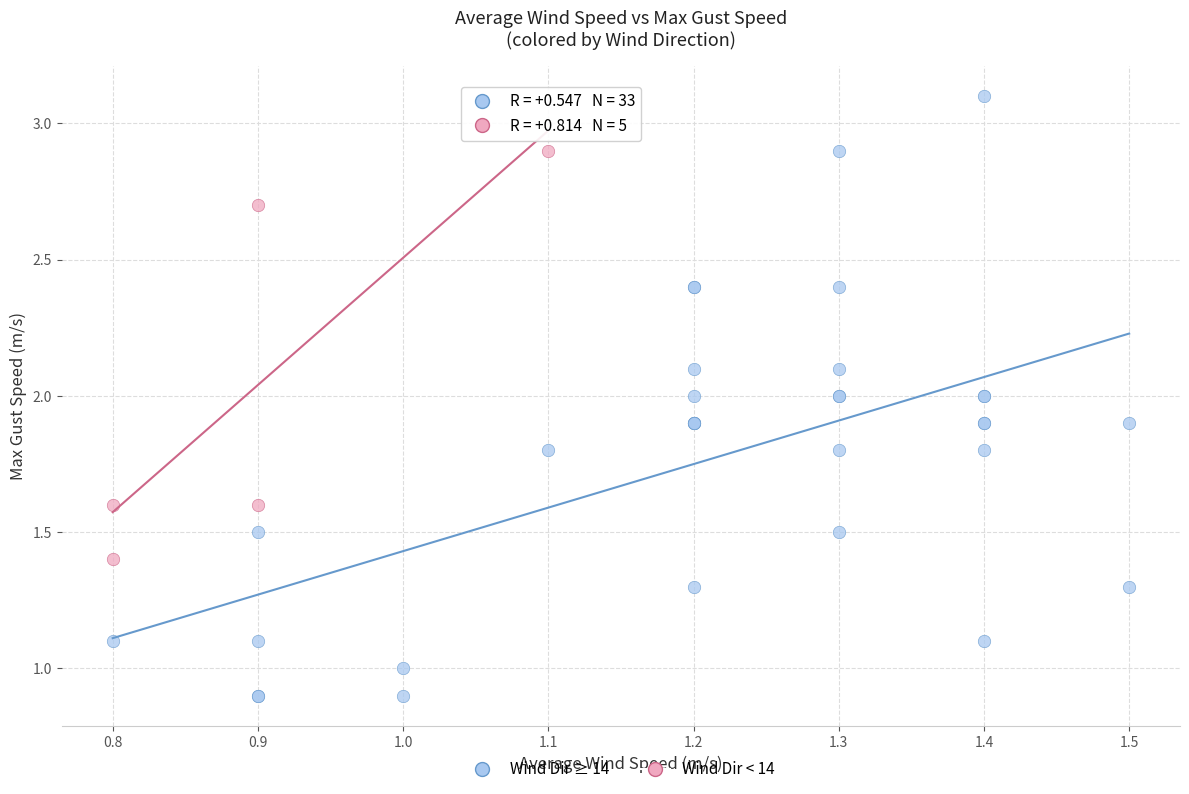

Which series reaches the minimum Y coordinate?

Wind Dir ≥ 14